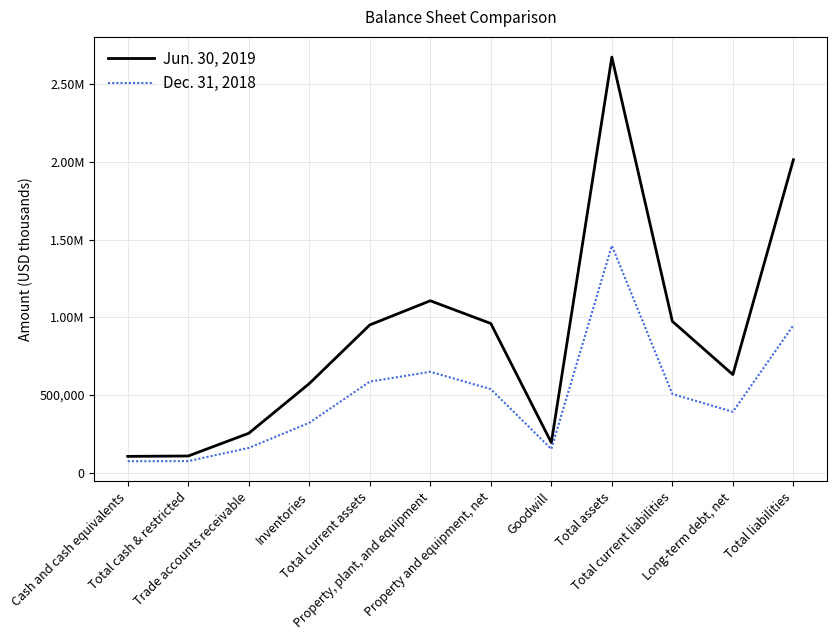

Which series has the largest total across all categories?

Jun. 30, 2019